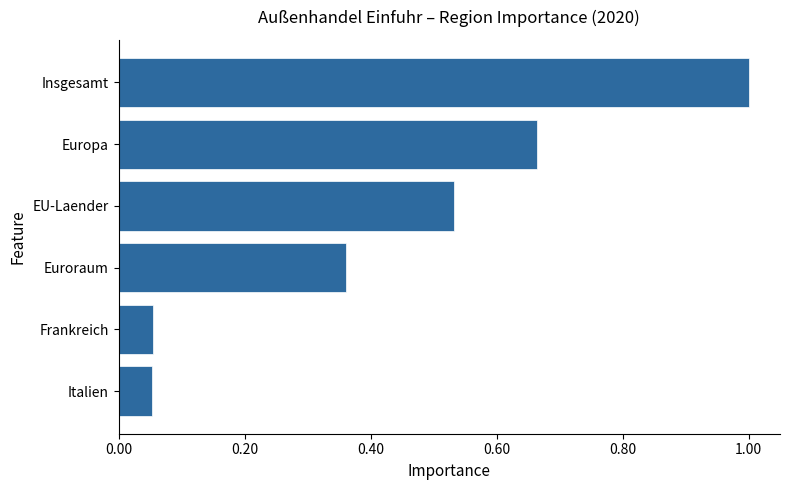

Are the bars grouped side by side (vs. stacked)?

No